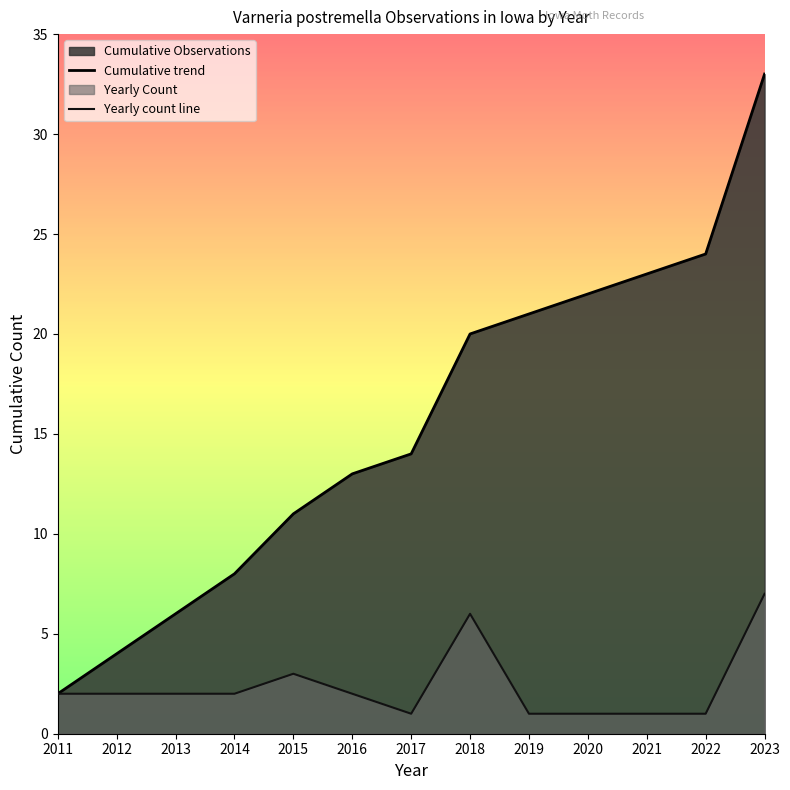

True or false: Cumulative trend has more than 2 points higher than both neighbors.

False